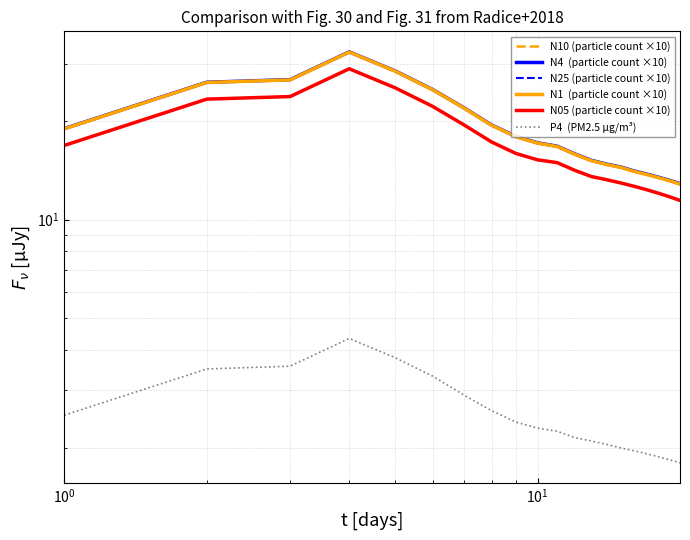

Is the value of N1  (particle count ×10) at $\mathdefault{10^{-1}}$ greater than the value of P4  (PM2.5 µg/m³) at 18?

Yes